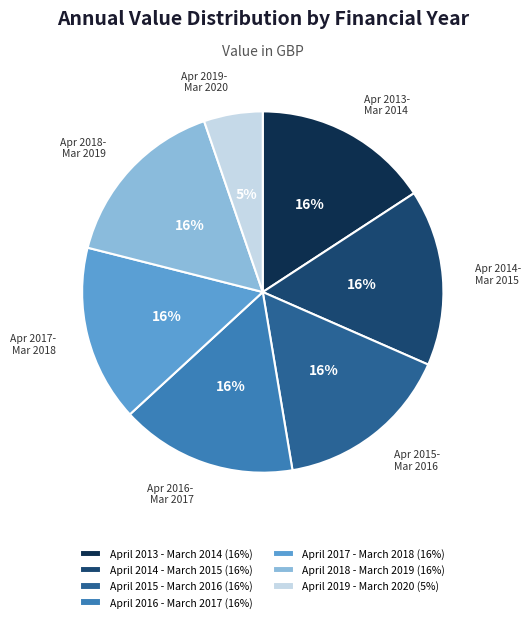

Count the number of slices in the pie.

7